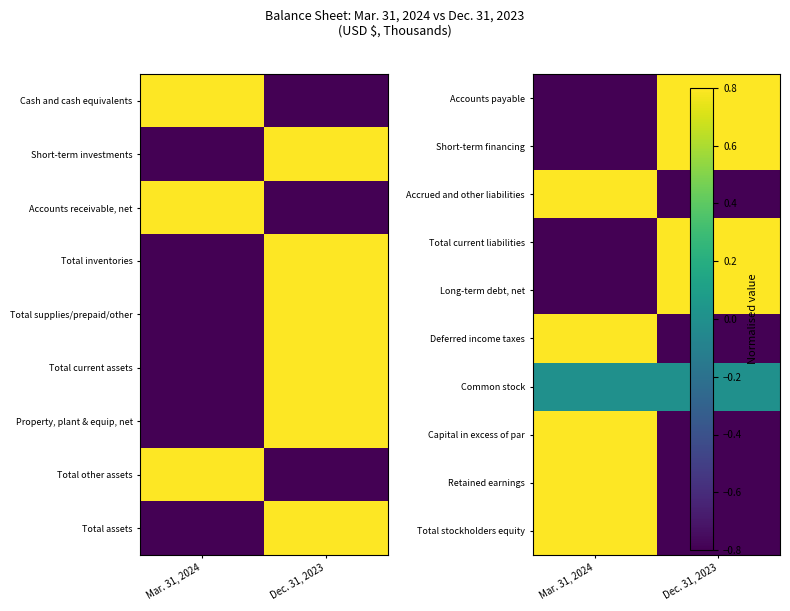

List the labels in order of Accrued and other liabilities value, largest first.

Mar. 31, 2024, Dec. 31, 2023